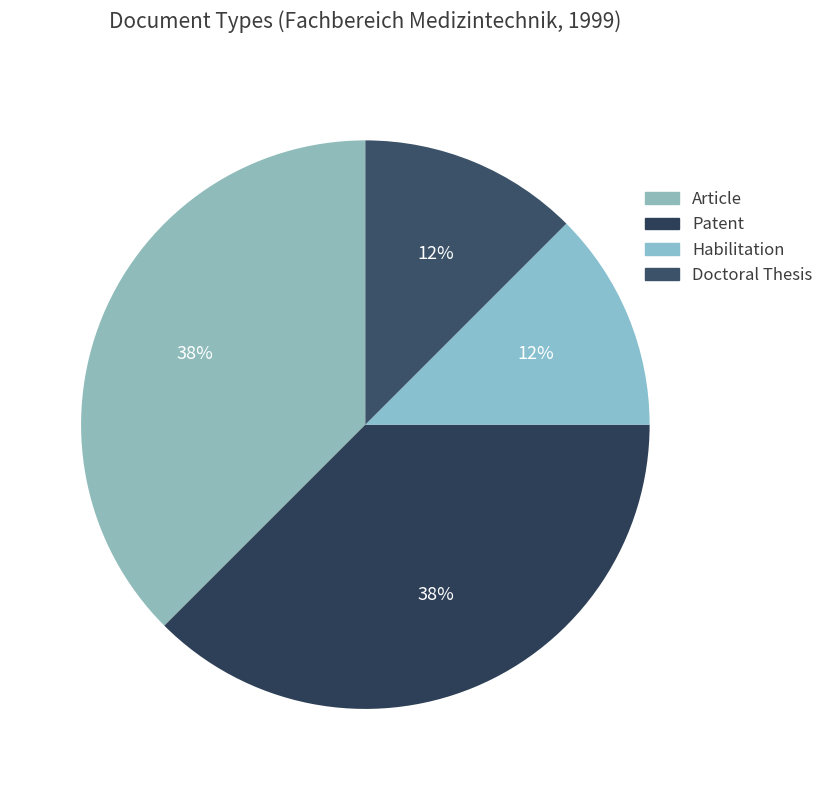

The Habilitation slice represents 5% of the pie. True or false?

False